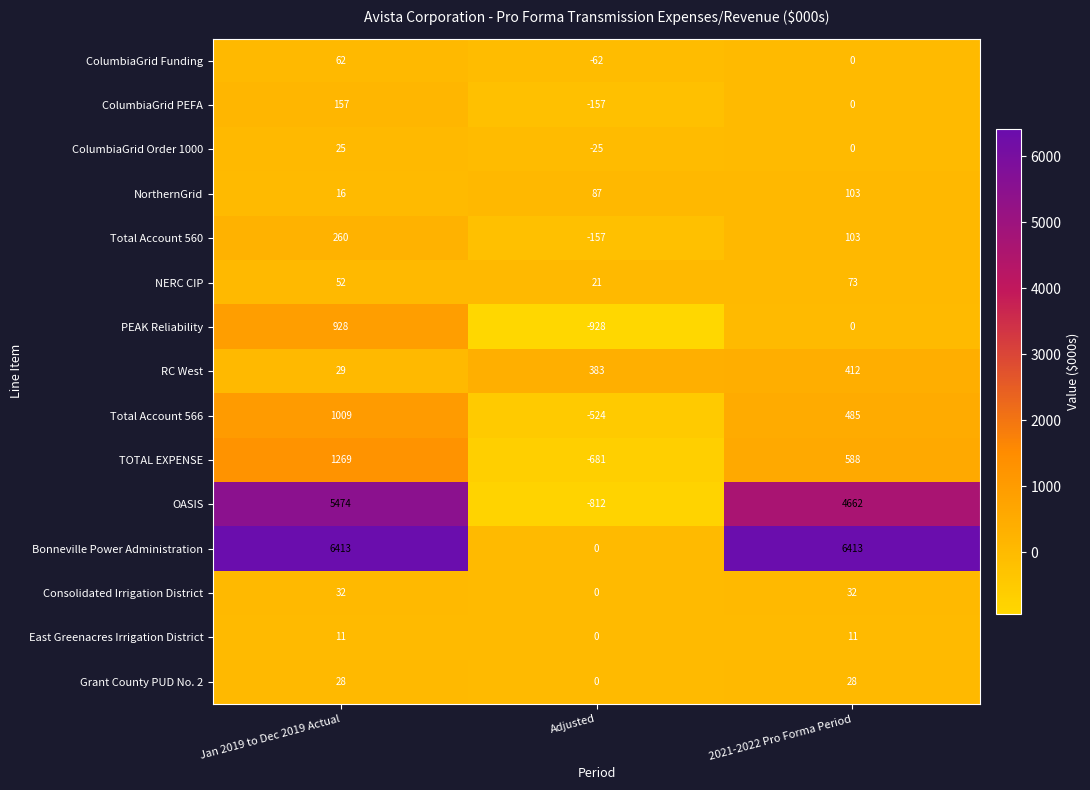

What is the difference between the maximum and minimum values in the ColumbiaGrid PEFA series?

314